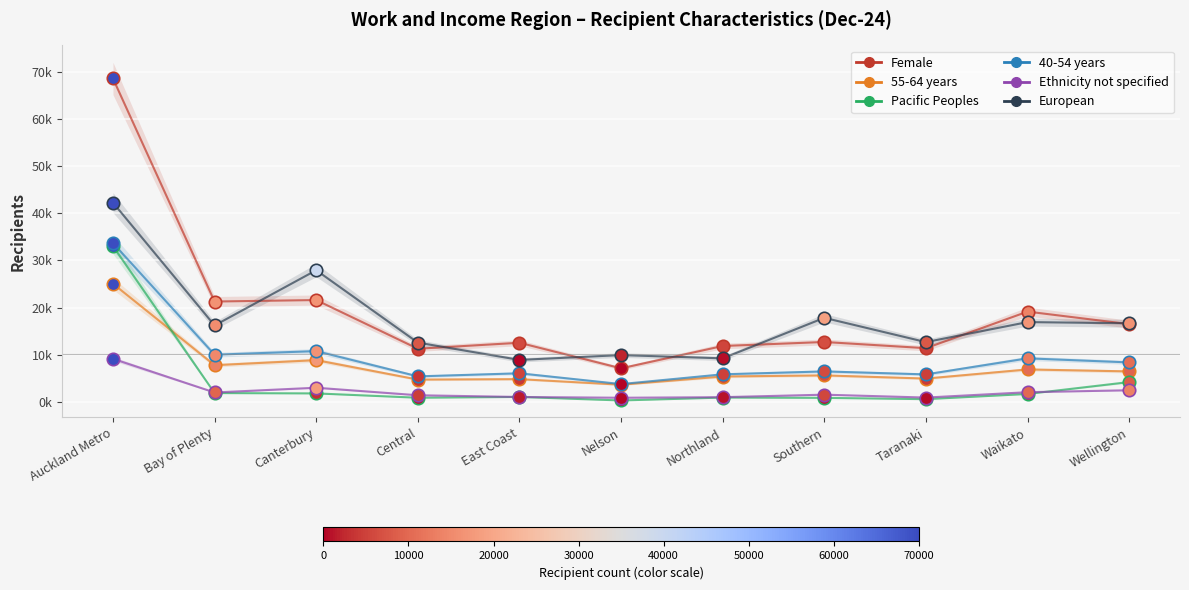

Is the value of European at Nelson greater than the value of Pacific Peoples at Southern?

Yes